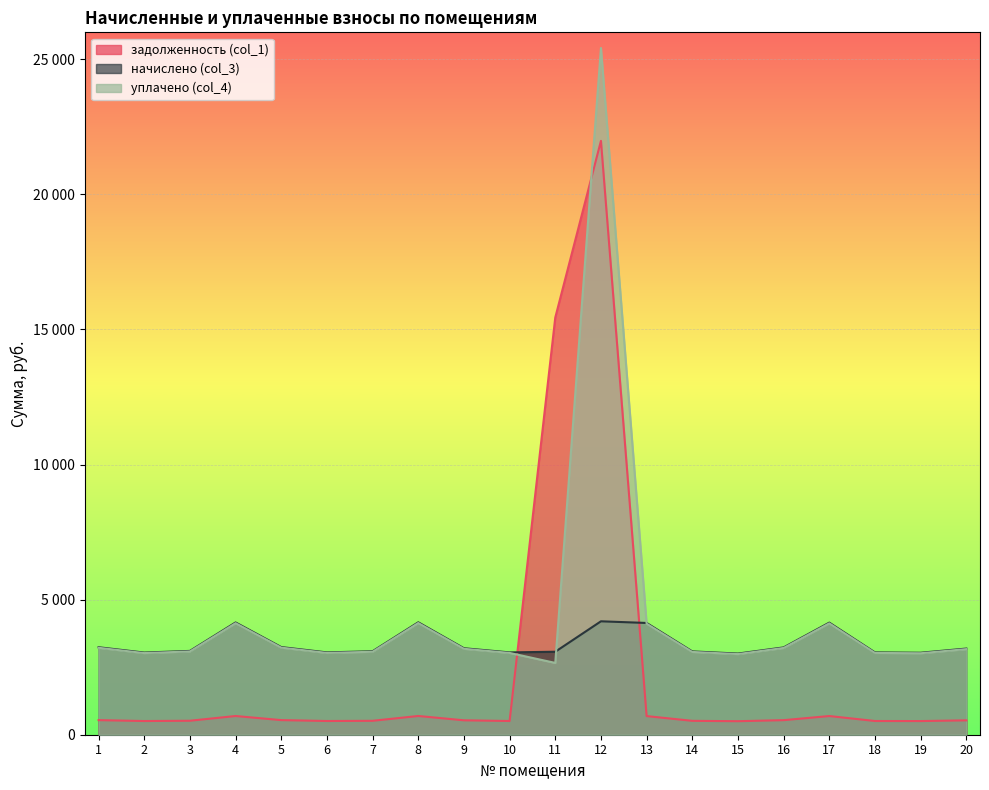

Does the chart display data point markers on the line(s)?

No